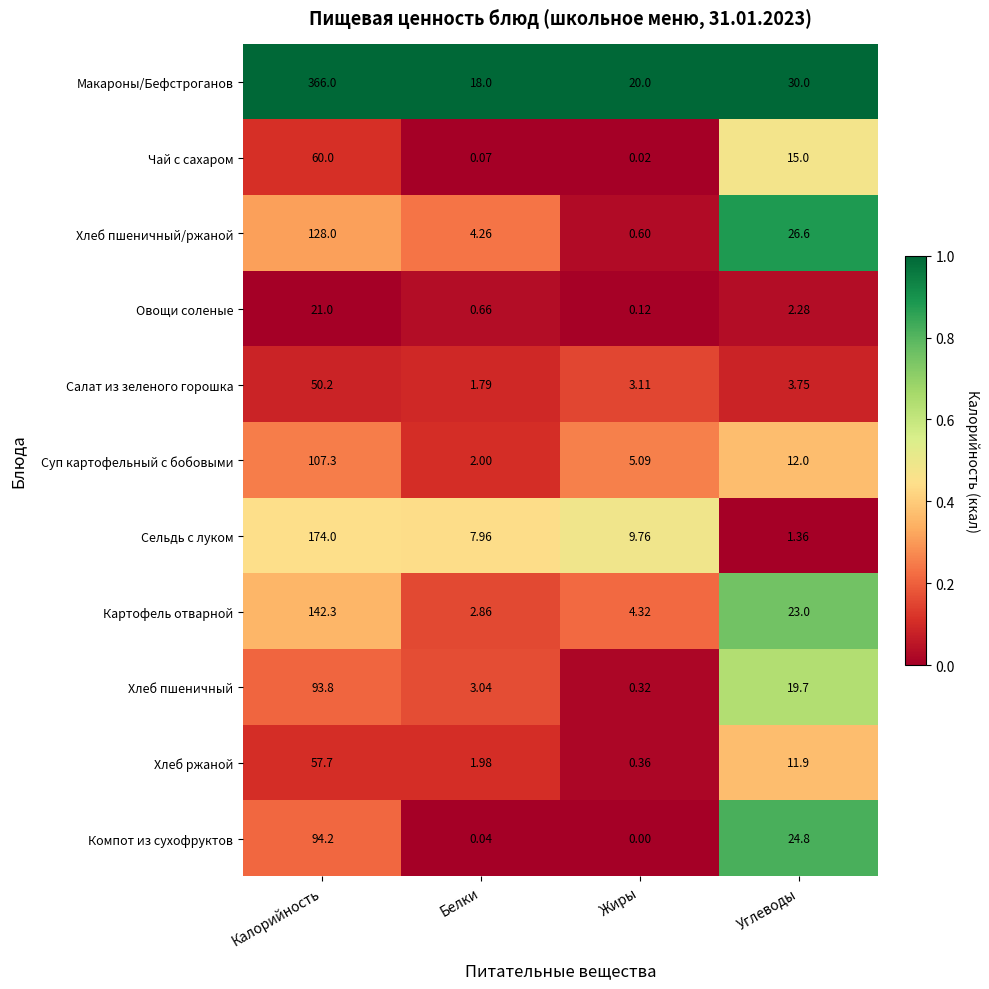

At which label is Картофель отварной closest to 72?

Углеводы